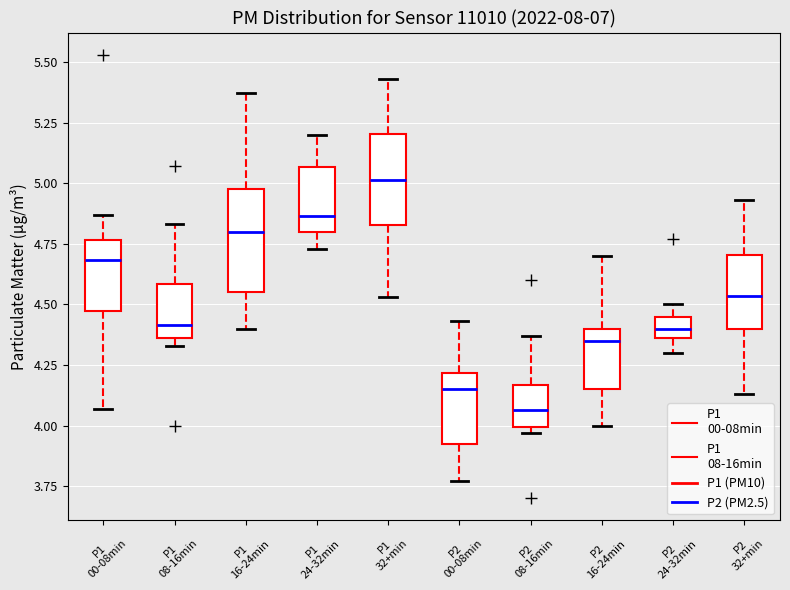

Reading left to right, read every box against the y-axis: the position of its median line, the range the box covers, and the ends of its whiskers. The values are not printed on the chart, so give them approximately, as read against the axis.

P1 00-08min: median 4.70, box 4.45 to 4.75, whiskers 4.05 to 4.85
P1 08-16min: median 4.40, box 4.35 to 4.60, whiskers 4.35 (just below the box's lower edge) to 4.85
P1 16-24min: median 4.80, box 4.55 to 5.00, whiskers 4.40 to 5.35
P1 24-32min: median 4.85, box 4.80 to 5.05, whiskers 4.75 to 5.20
P1 32+min: median 5.00, box 4.85 to 5.20, whiskers 4.55 to 5.45
P2 00-08min: median 4.15, box 3.90 to 4.20, whiskers 3.75 to 4.45
P2 08-16min: median 4.05, box 4.00 to 4.15, whiskers 3.95 to 4.35
P2 16-24min: median 4.35, box 4.15 to 4.40, whiskers 4.00 to 4.70
P2 24-32min: median 4.40, box 4.35 to 4.45, whiskers 4.30 to 4.50
P2 32+min: median 4.55, box 4.40 to 4.70, whiskers 4.15 to 4.95